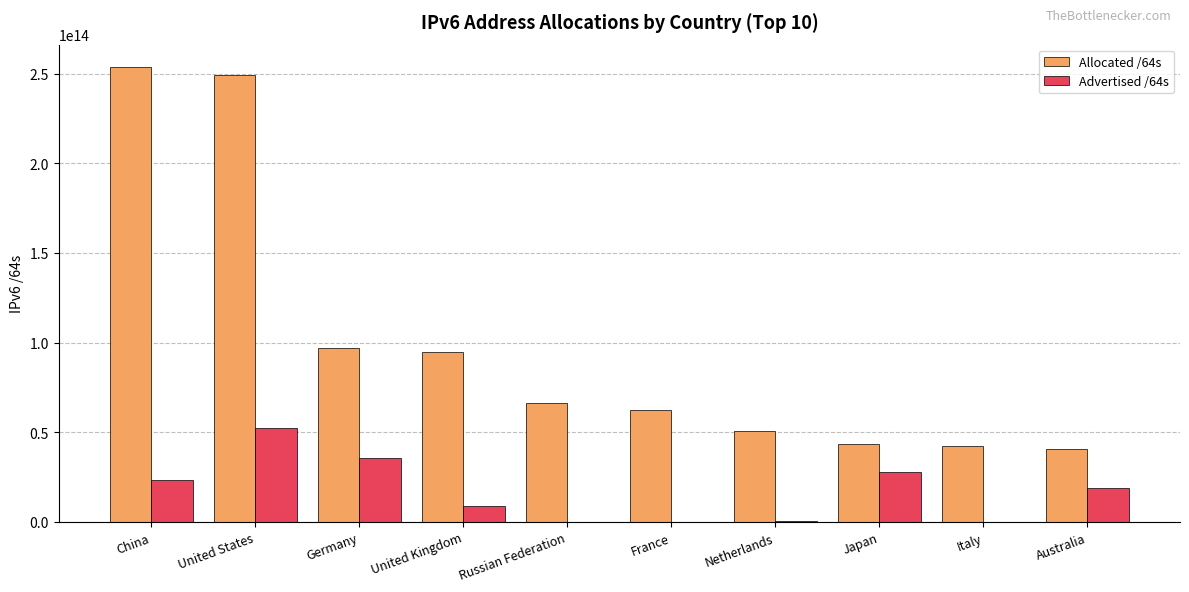

At which category is the sum across all series the highest?

United States